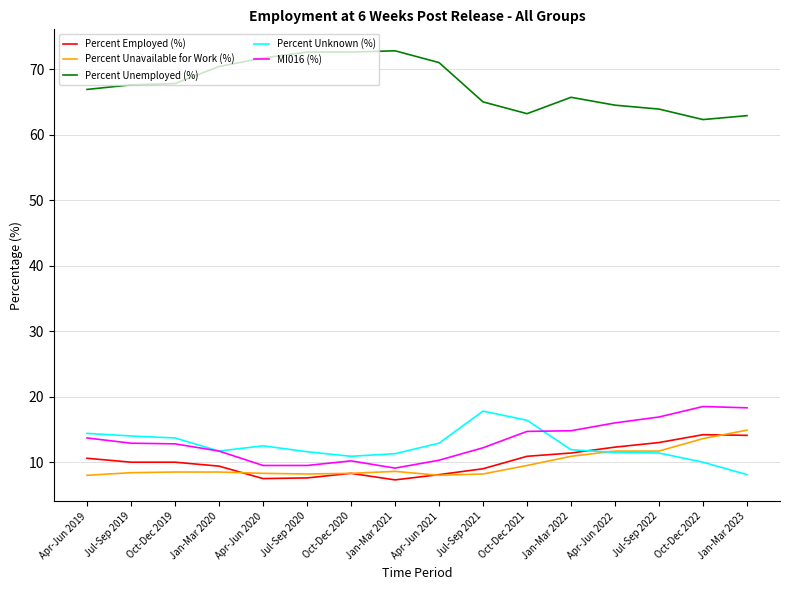

True or false: Percent Employed (%) and Percent Unemployed (%) cross at least once.

False